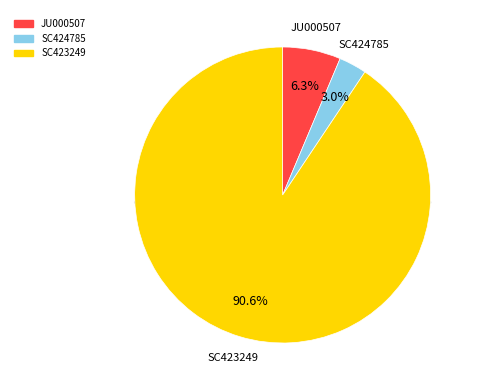

Do SC424785 and SC423249 together represent more than half of the pie?

Yes